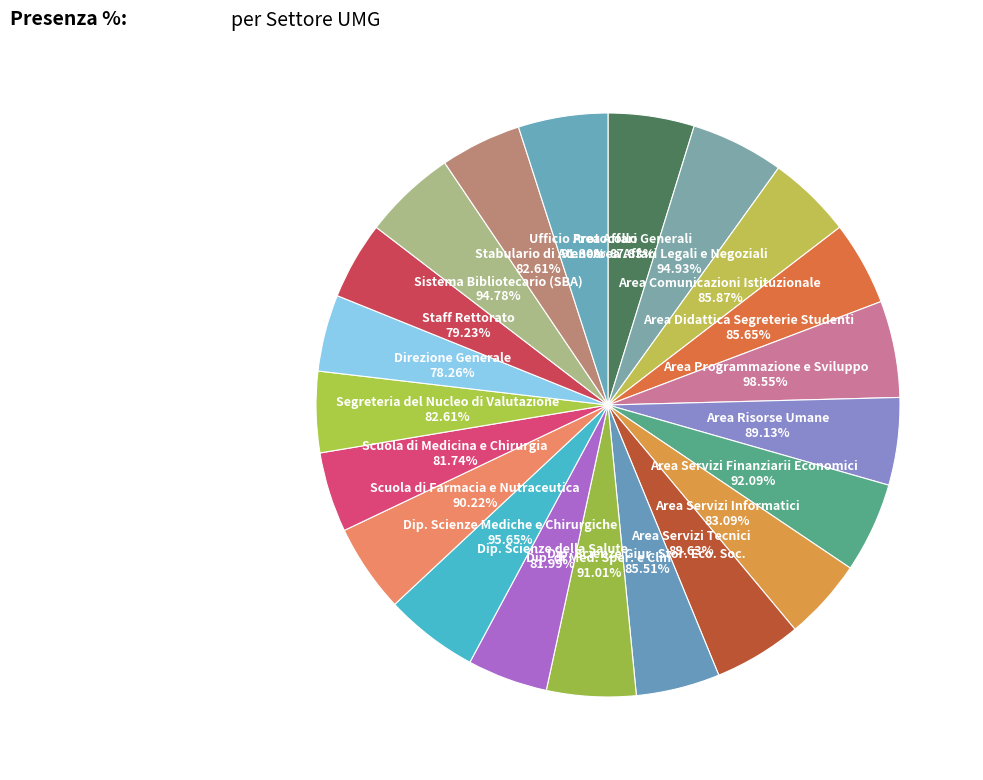

True or false: Ufficio Protocollo accounts for 5% of the total.

True